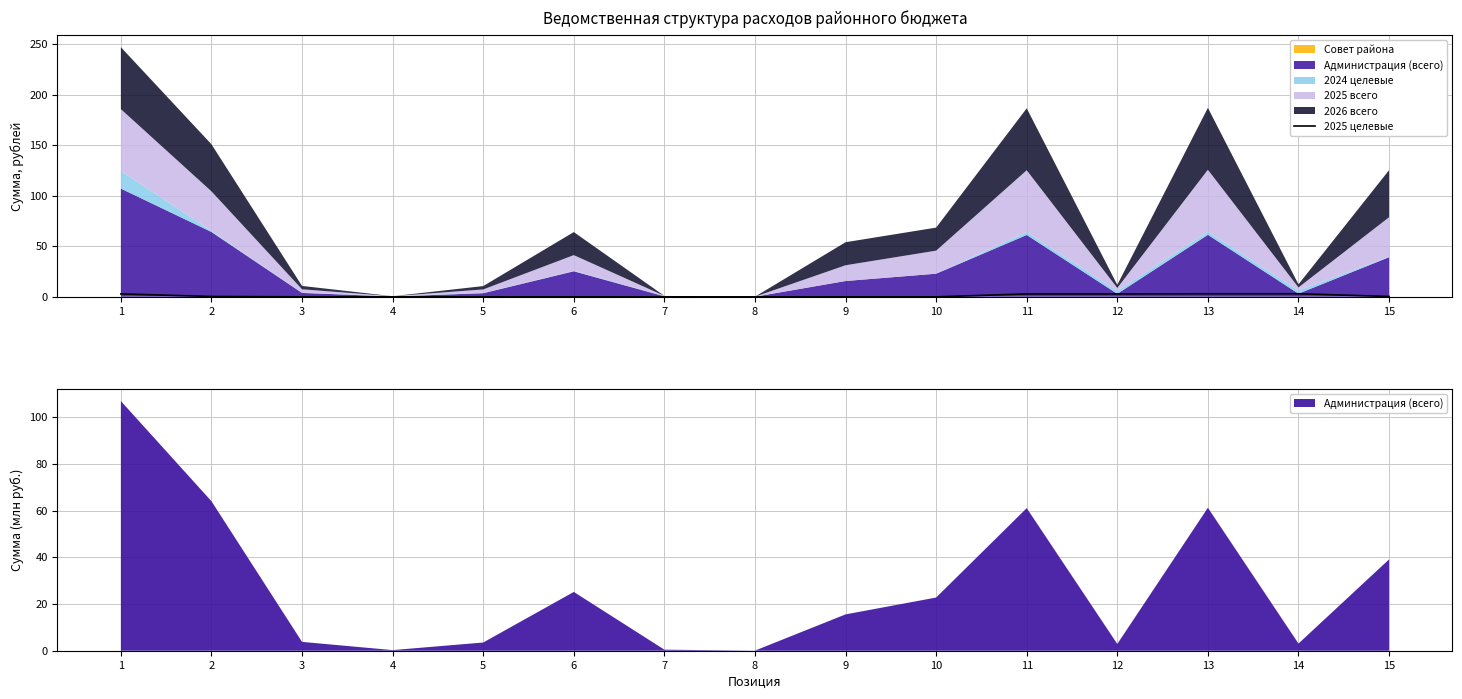

The 2025 целевые series shows 3.1 at 14. True or false?

True